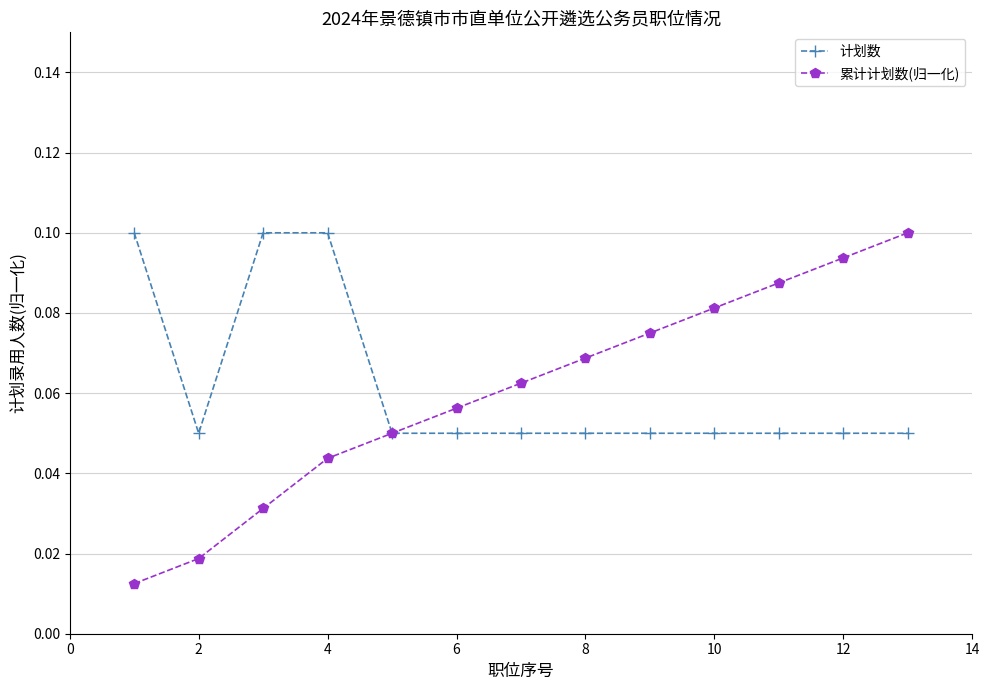

Count the 累计计划数(归一化) values in the range 0 to 1.

13